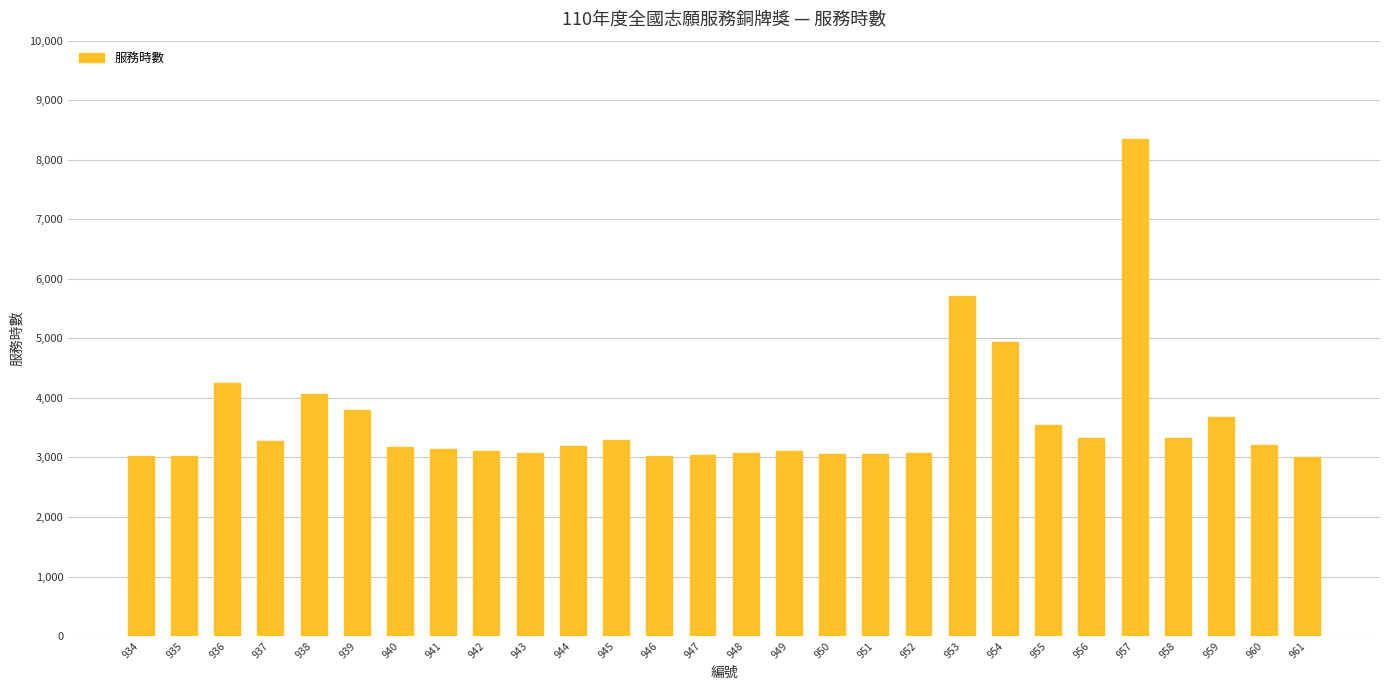

What is the maximum value shown in the chart?

8347